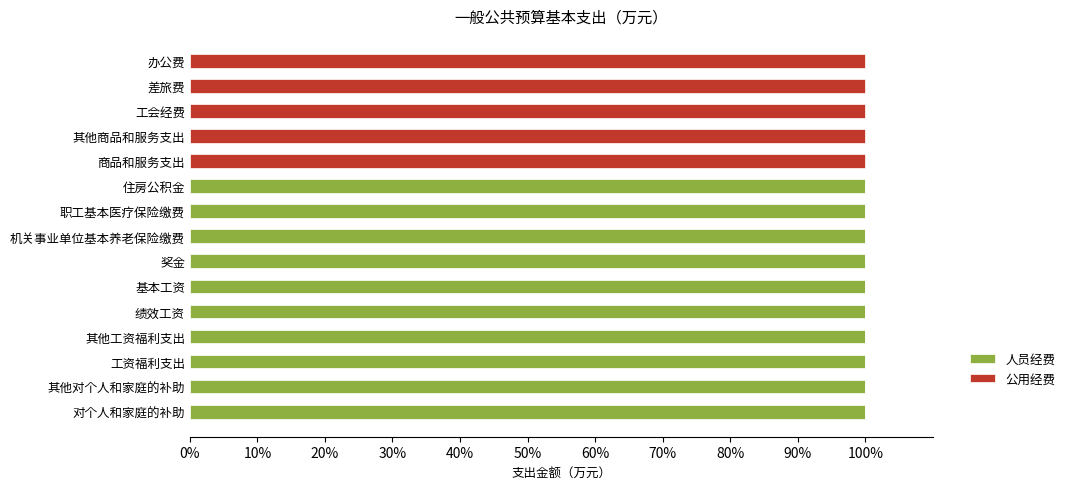

What is the total value across all series at 办公费?

100